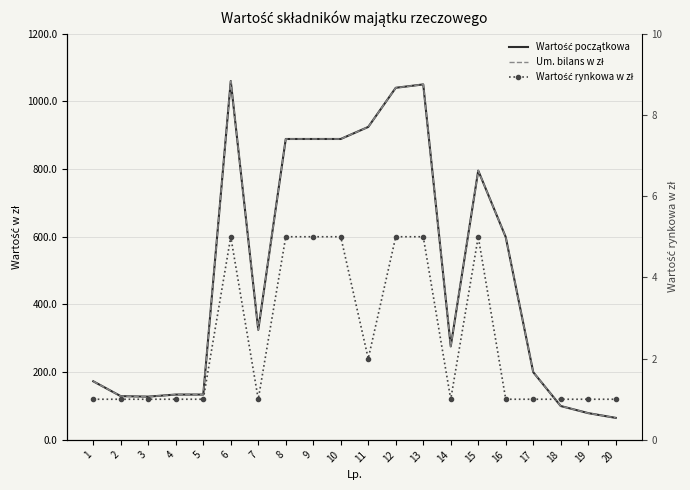

How many values in the Wartość początkowa series exceed 325?

10